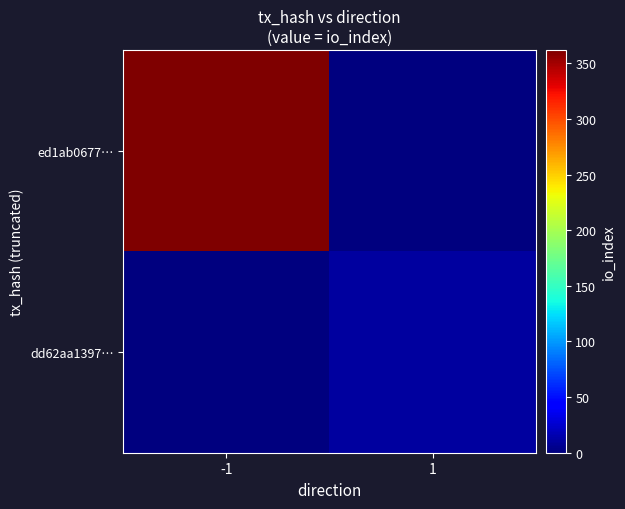

List the series in order of their peak value, lowest first.

dd62aa1397…, ed1ab0677…